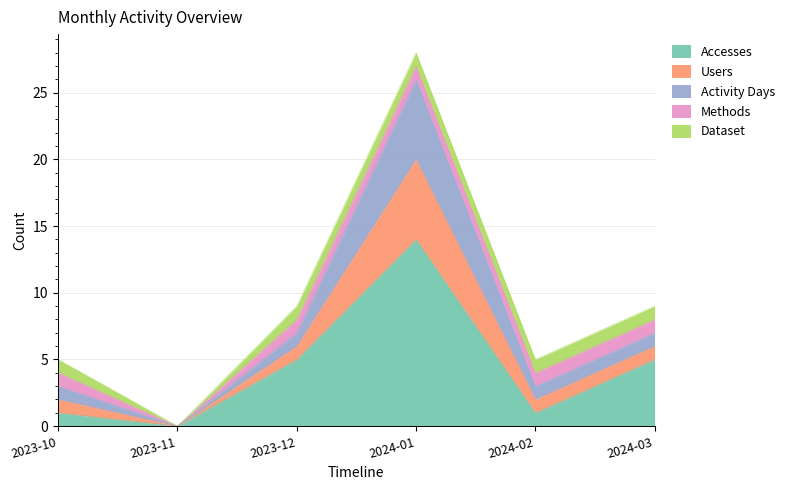

What position from the right is 2023-11?

5